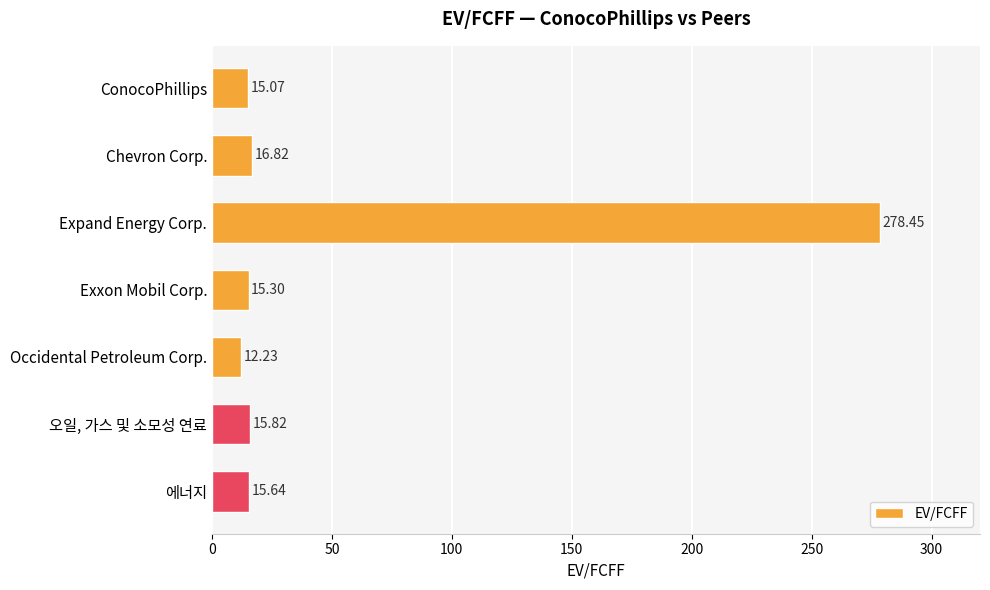

What is the ratio of the value at 에너지 to the value at Exxon Mobil Corp.?

1.0